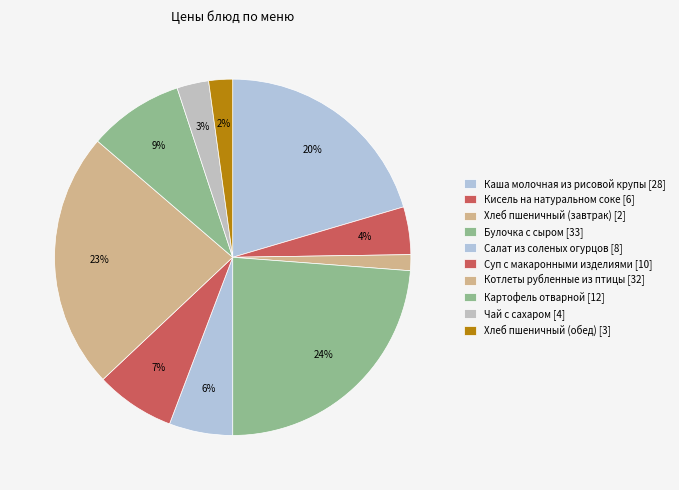

Which slice is the smallest?

Хлеб пшеничный (завтрак)